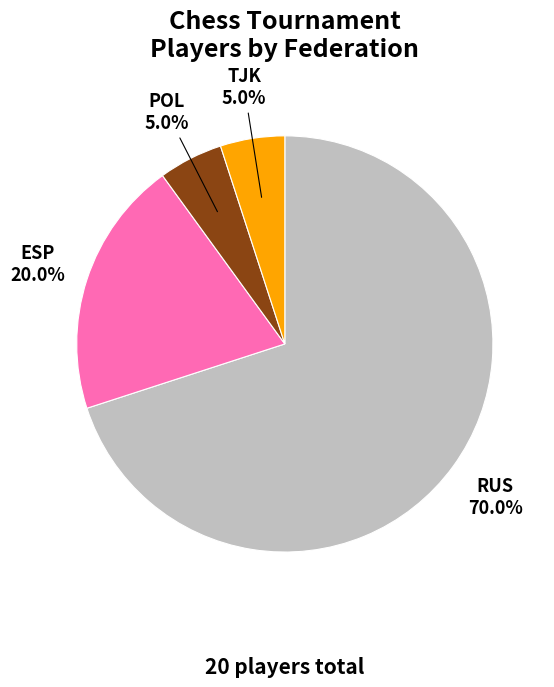

Is it true that ESP is 14% of the pie?

False